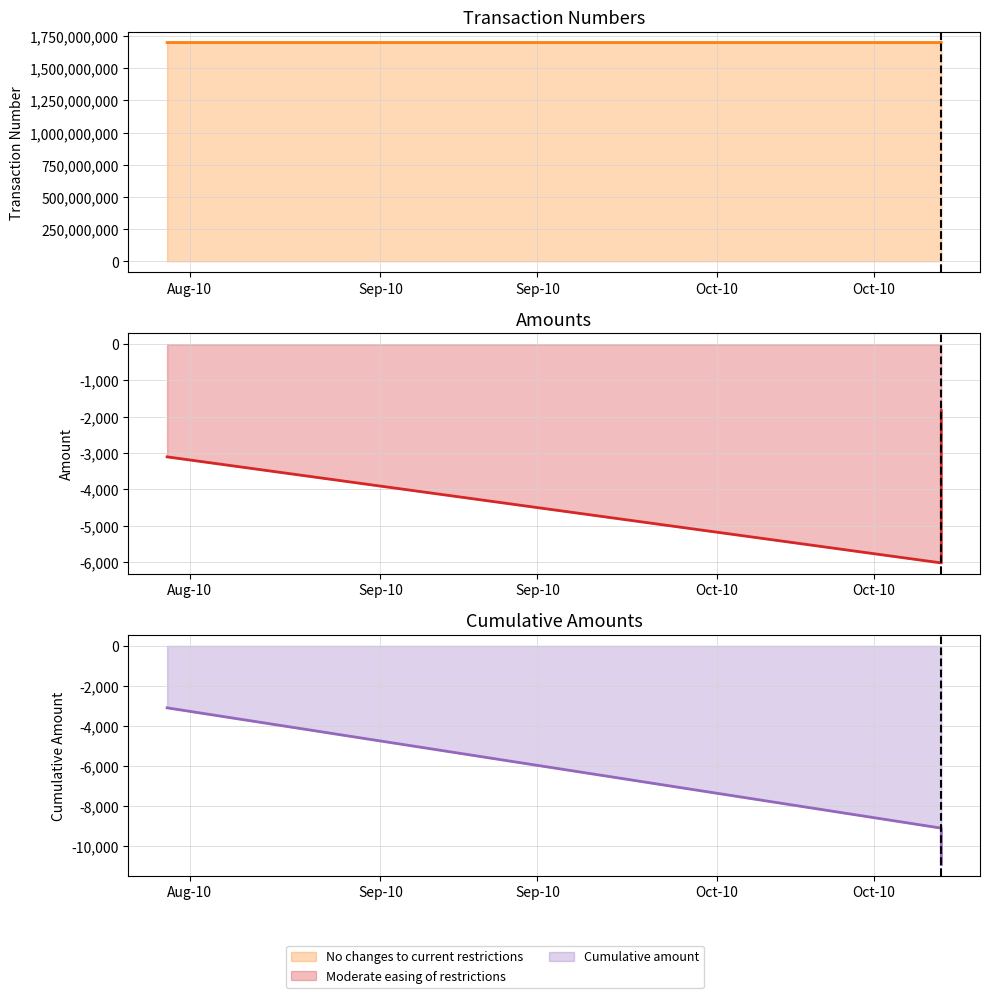

How many data points are less than 1700032960?

1